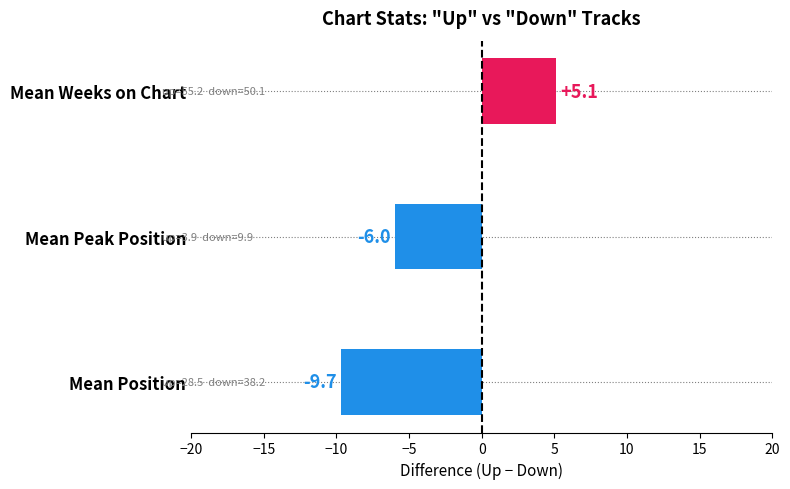

Which label corresponds to the smallest value in the chart?

Mean Position